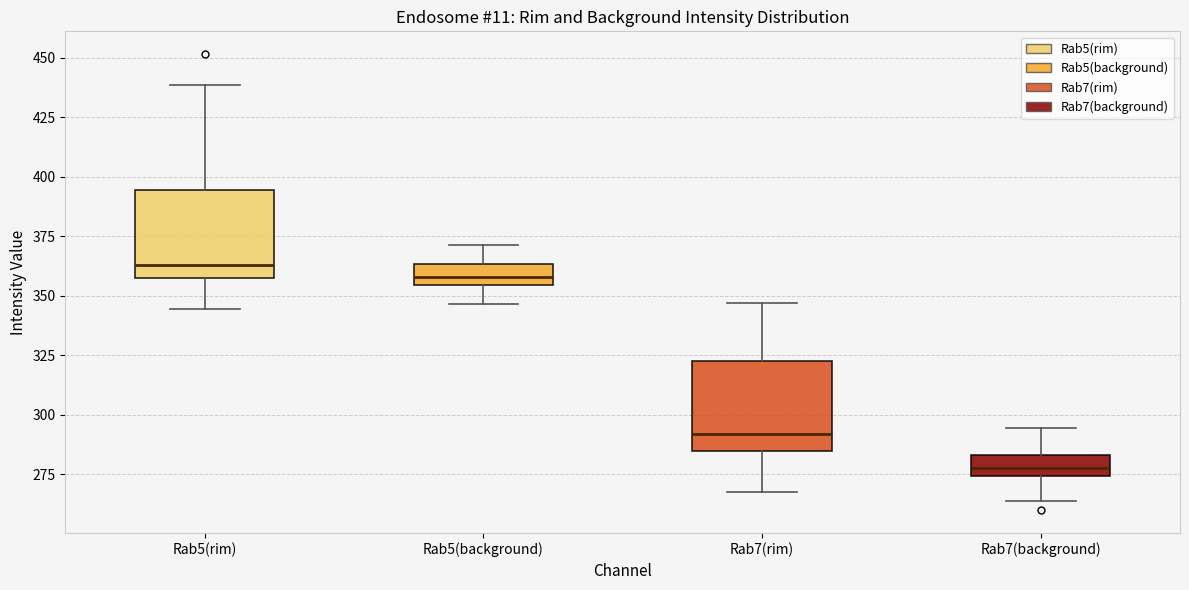

Reading left to right, transcribe this box plot: for each box, give where its median line is, the range the box spans, and where its two whiskers end, as read against the y-axis. The values are not printed on the chart, so give them approximately, as read against the axis.

Rab5(rim): median 365, box 360 to 395, whiskers 345 to 440
Rab5(background): median 360, box 355 to 365, whiskers 345 to 370
Rab7(rim): median 290, box 285 to 325, whiskers 270 to 345
Rab7(background): median 275 (inside the box), box 275 to 285, whiskers 265 to 295